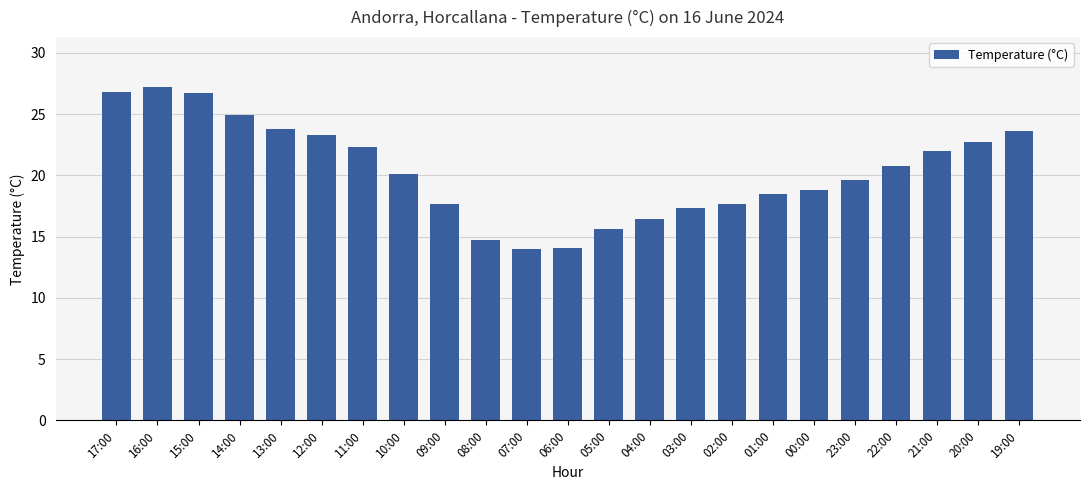

What is the sum of all values?

468.6